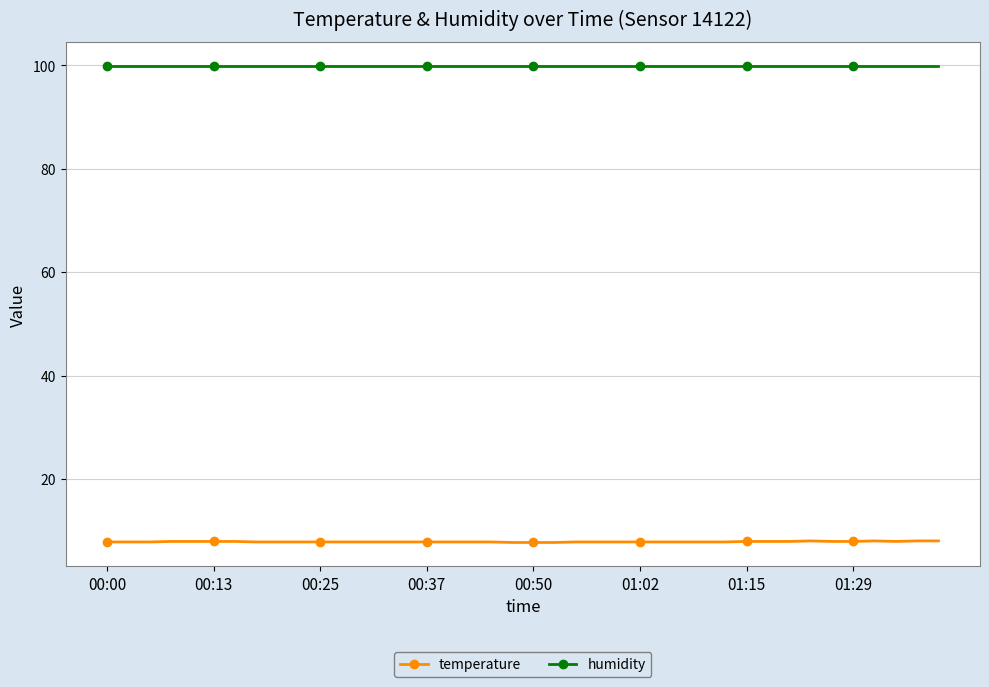

True or false: humidity and temperature intersect in this chart.

False